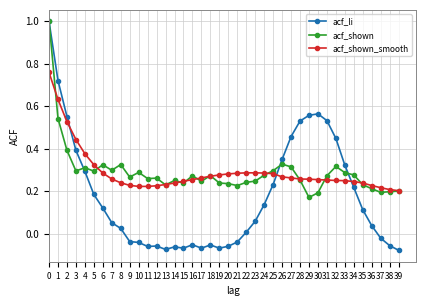

True or false: acf_shown has more than 2 interior local peaks.

True